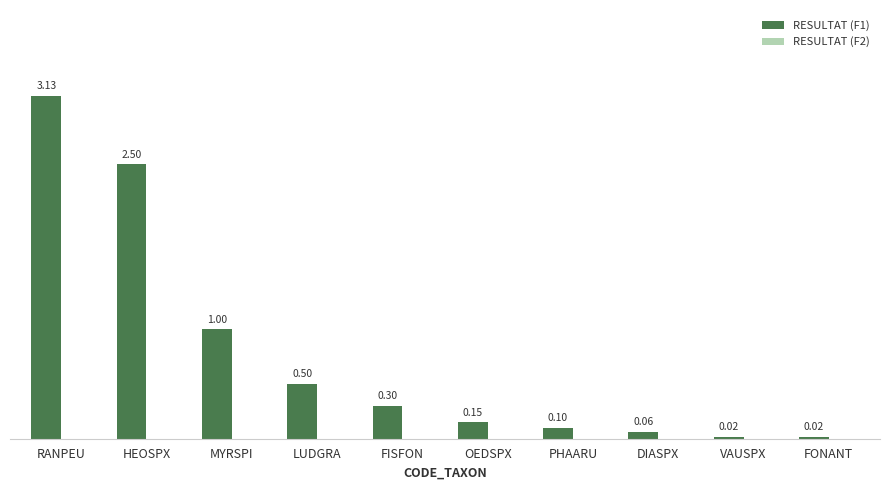

What is the label of the 5th bar from the left?

FISFON